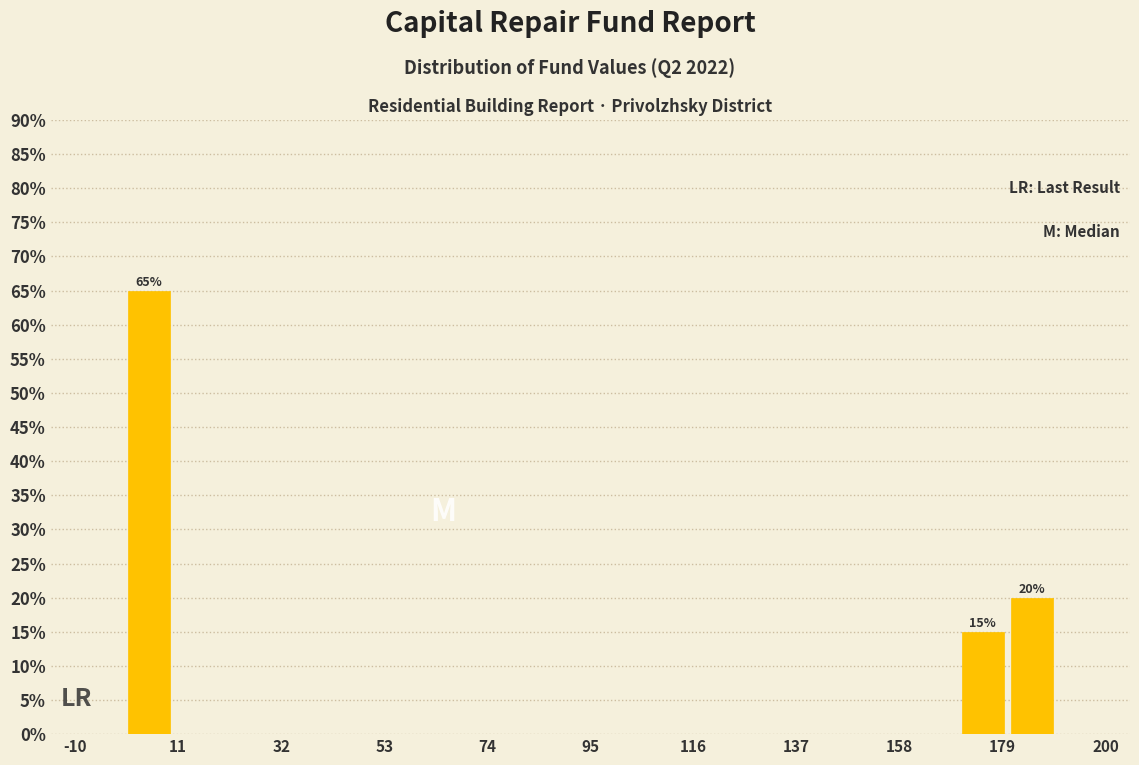

Read against the x-axis, roughly where is the centre of the tallest bar?

5